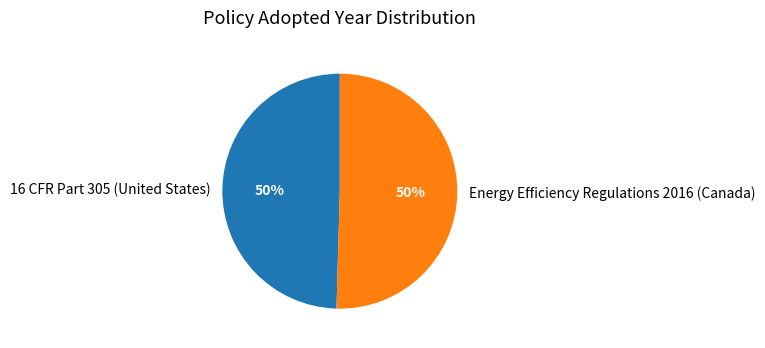

To the nearest percent, what is the average slice percentage?

50%